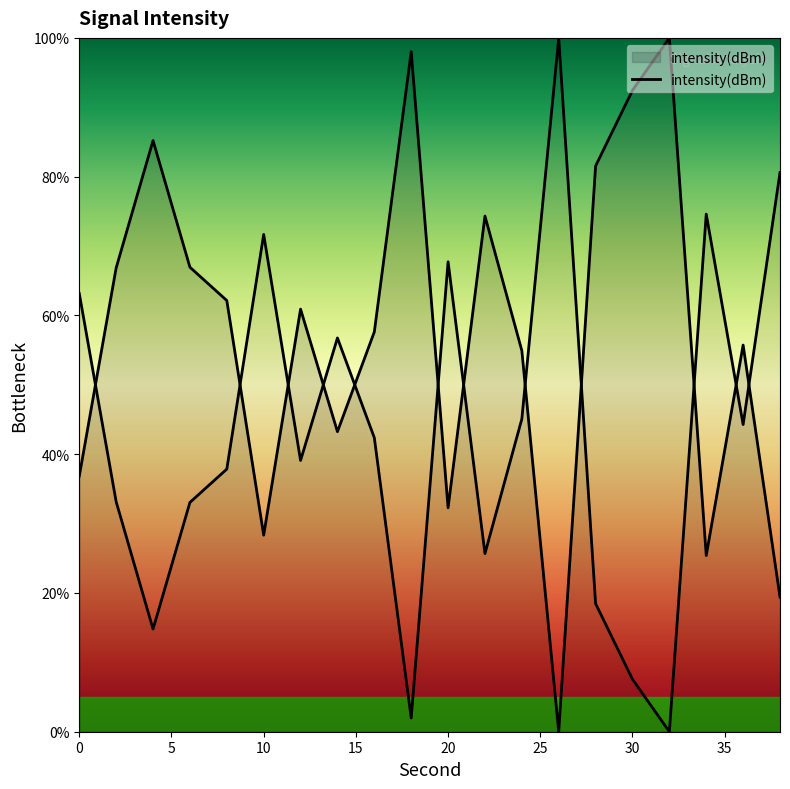

What is the difference between the maximum and minimum values?

100.0